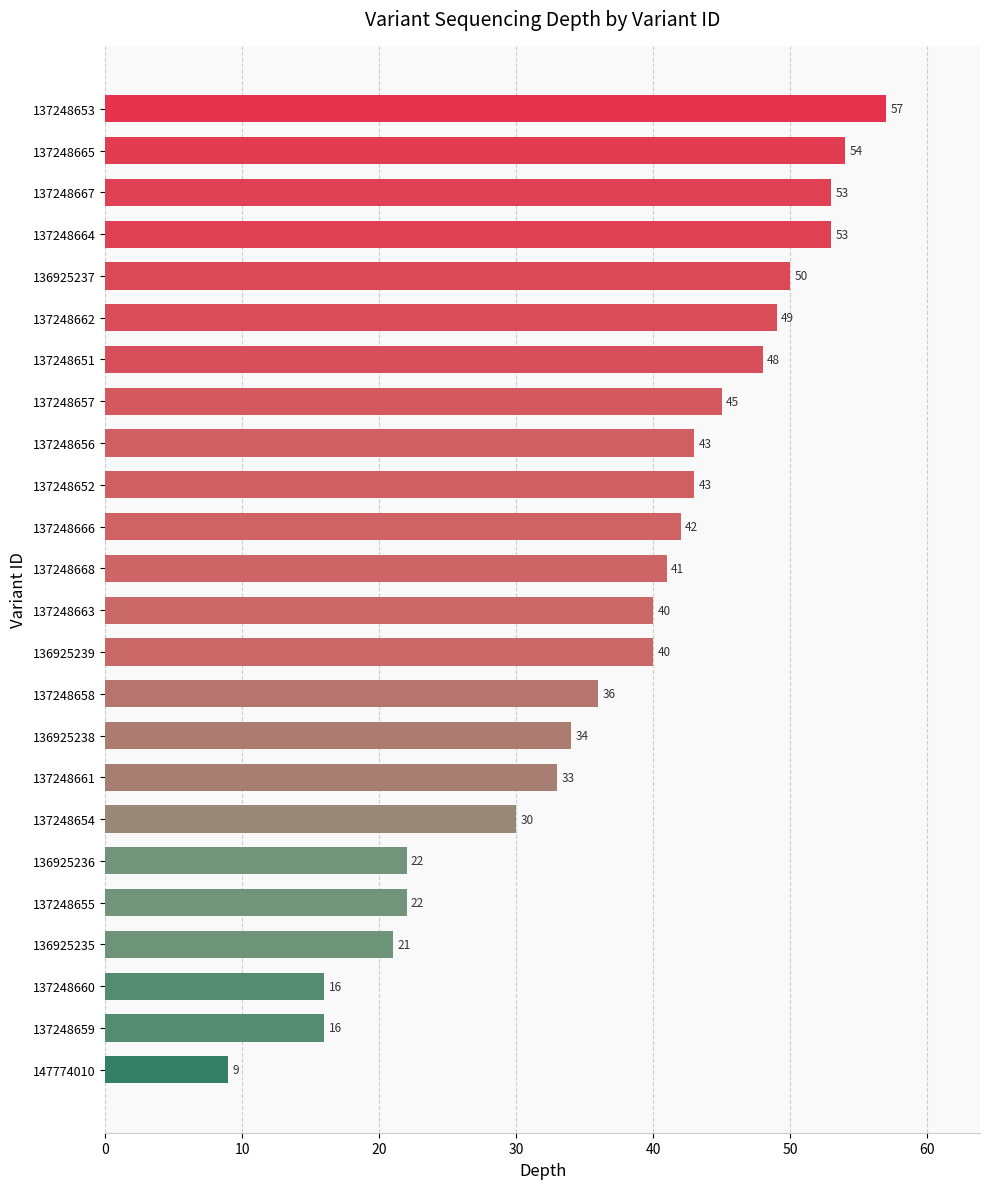

Approximately how many times larger is the value at 136925237 compared to 137248668?

1.2